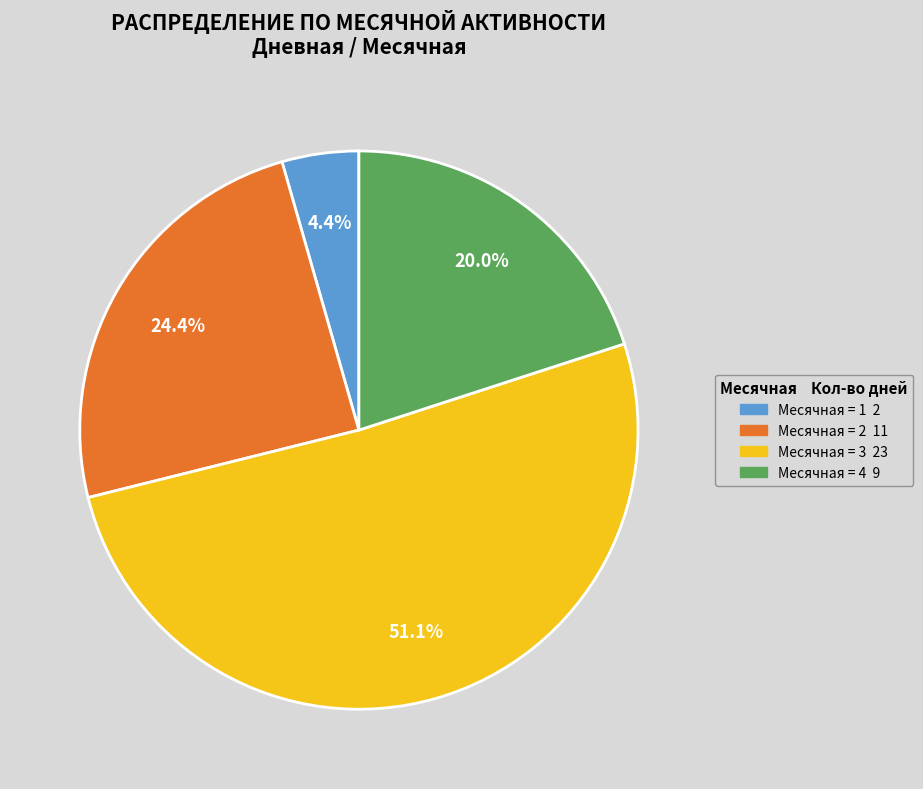

Is there any slice that represents more than half of the pie?

Yes